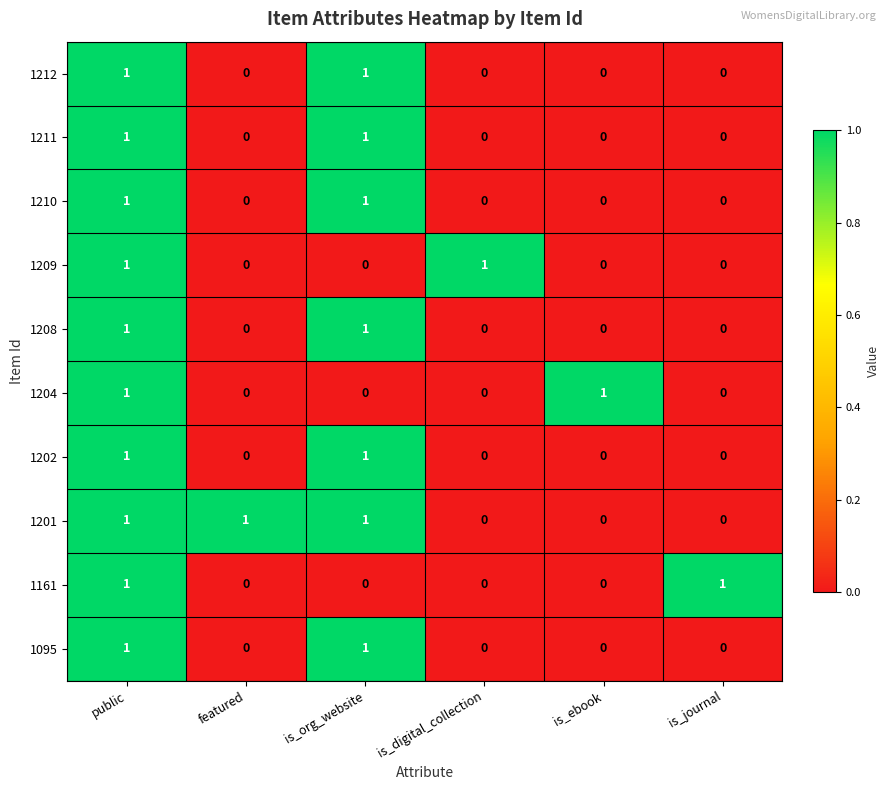

Which series has the largest total across all categories?

1201